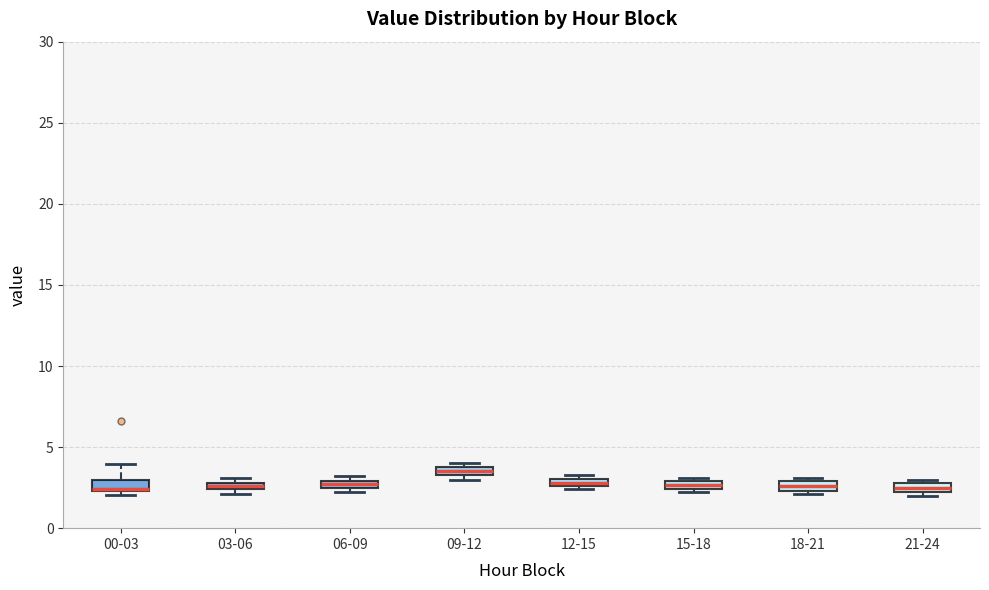

Where is the lower edge of the box for 06-09 on the y-axis? The values are not printed on the chart, so give them approximately, as read against the axis.

2.5